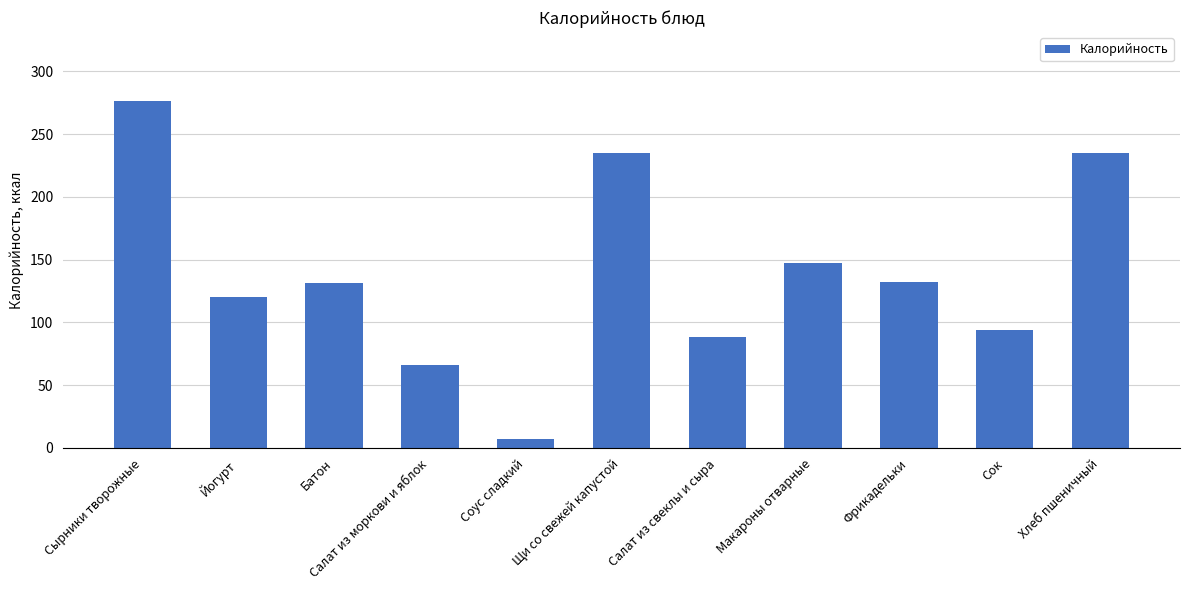

Approximately how many times larger is the value at Салат из свеклы и сыра compared to Щи со свежей капустой?

0.4